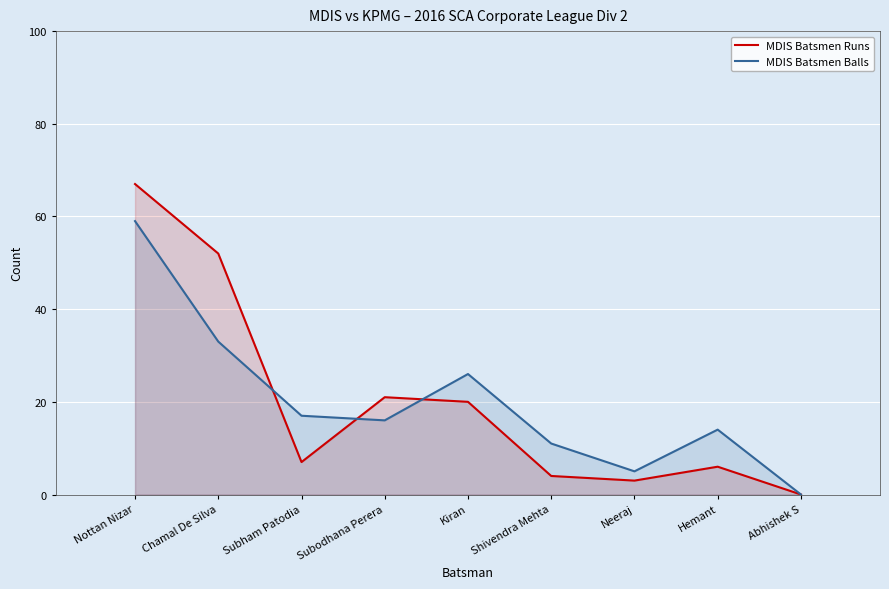

What is the average value of the MDIS Batsmen Runs series?

20